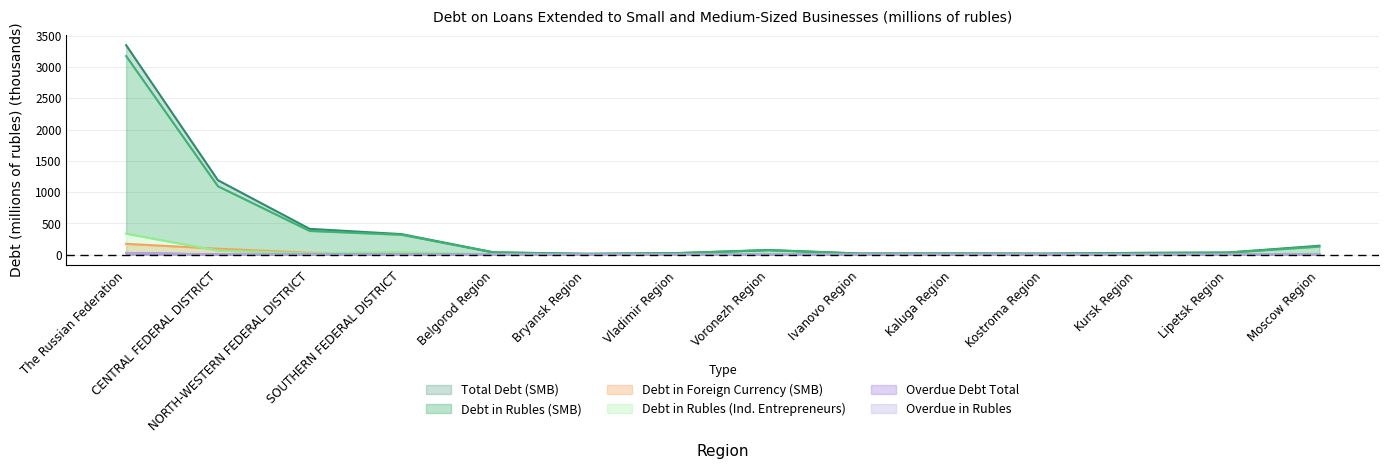

Is it true that Debt in Rubles (SMB) equals 28.6 at Kostroma Region?

False